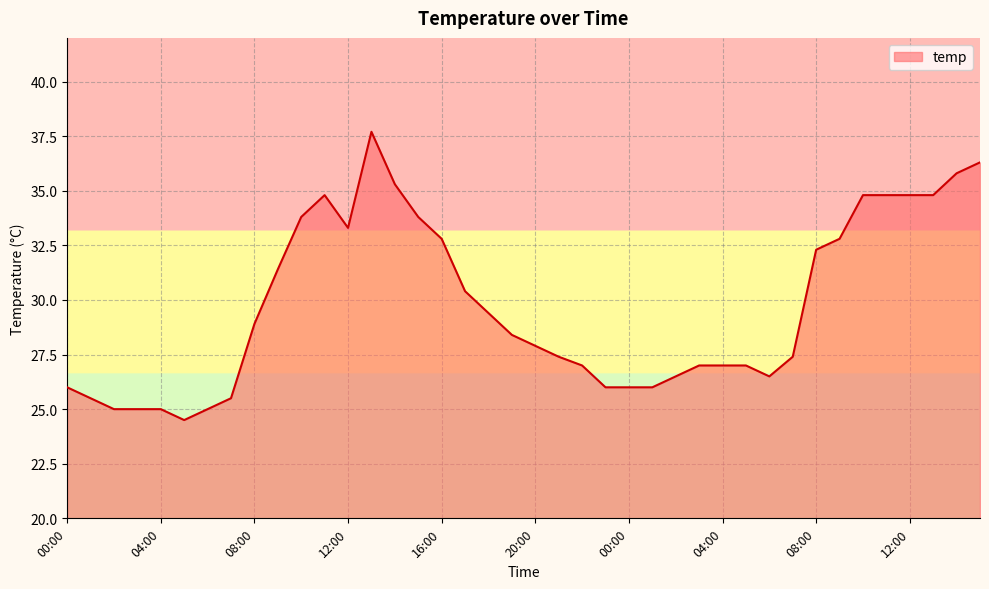

What is the maximum value shown in the chart?

37.7